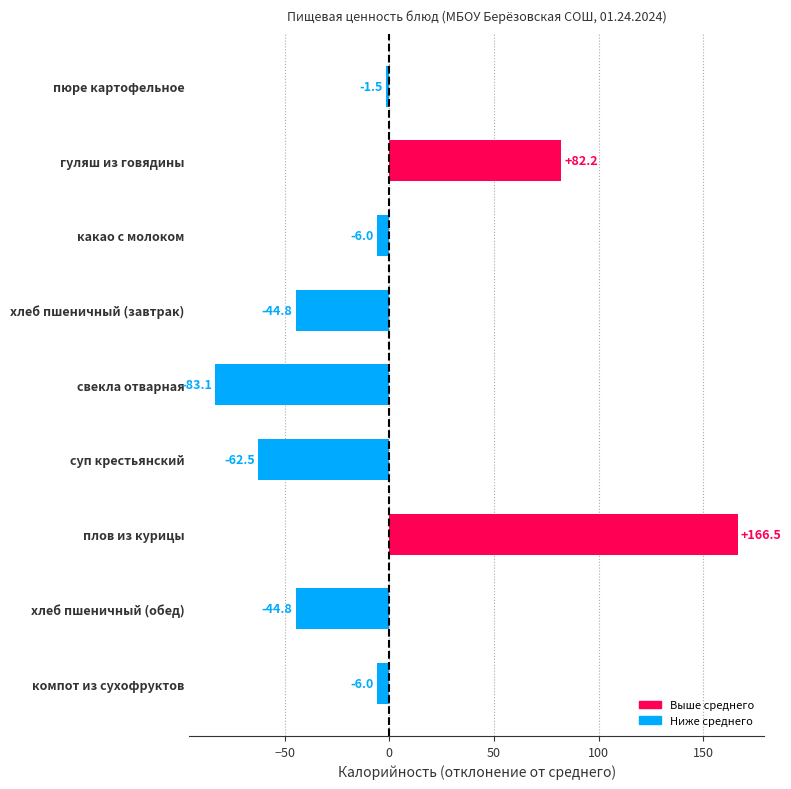

What is the change in value from какао с молоком to свекла отварная?

-77.1